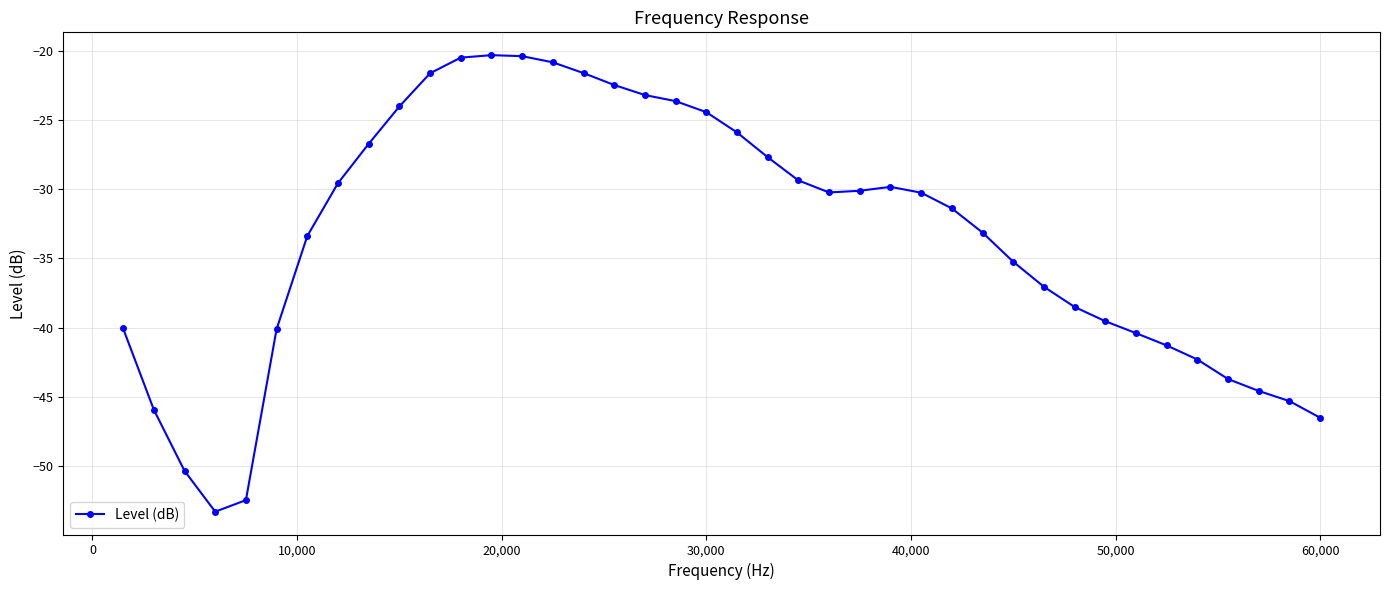

Does the chart have visible grid lines?

Yes